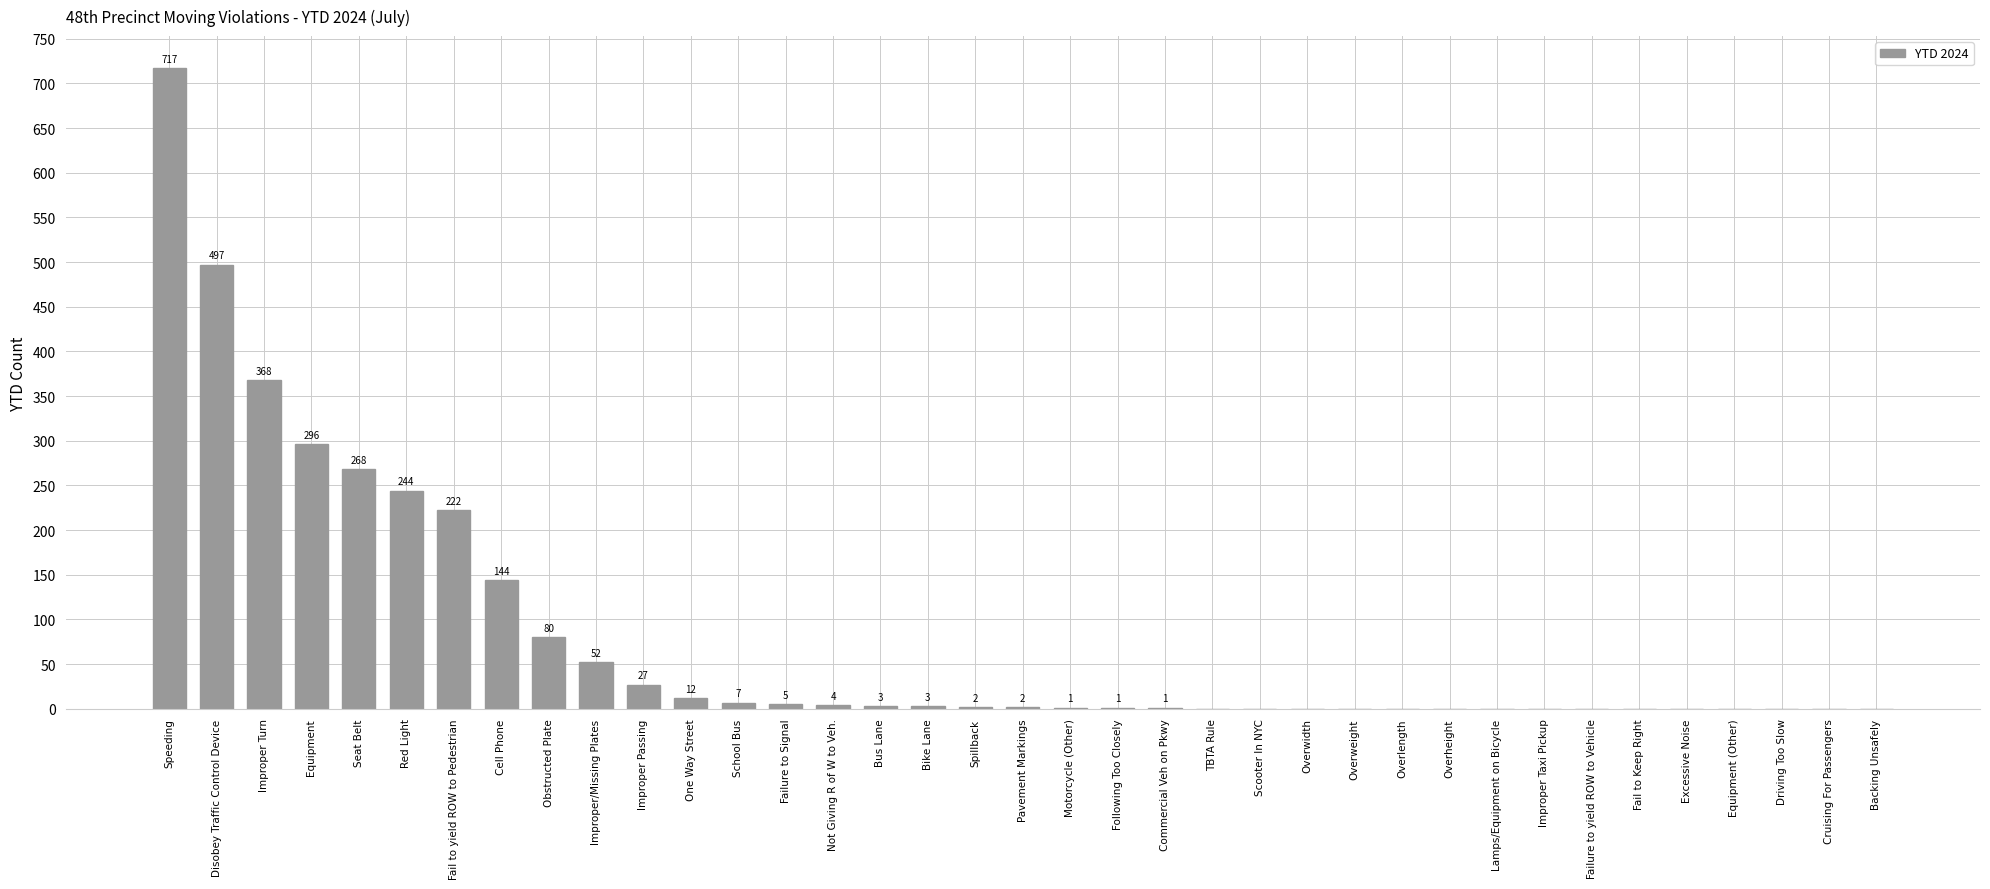

Reading right to left, list all the values displayed in this chart.

0	0	0	0	0	0	0	0	0	0	0	0	0	0	0	1	1	1	2	2	3	3	4	5	7	12	27	52	80	144	222	244	268	296	368	497	717